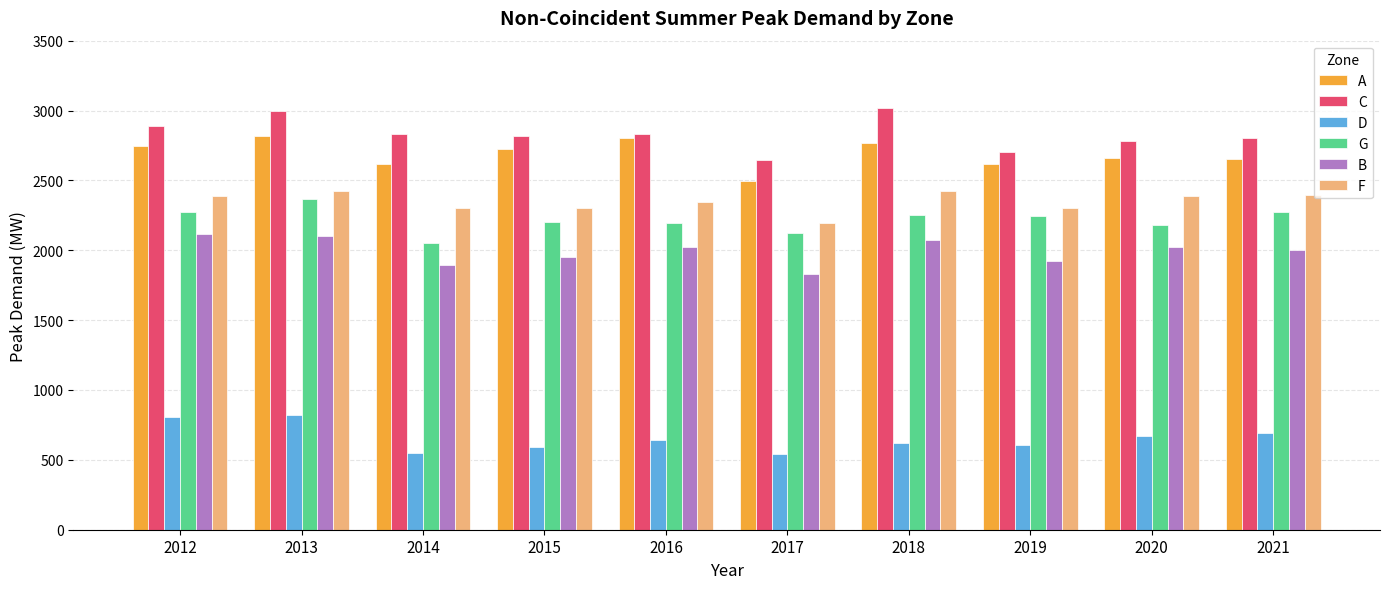

The A series shows 2821 at 2013. True or false?

True